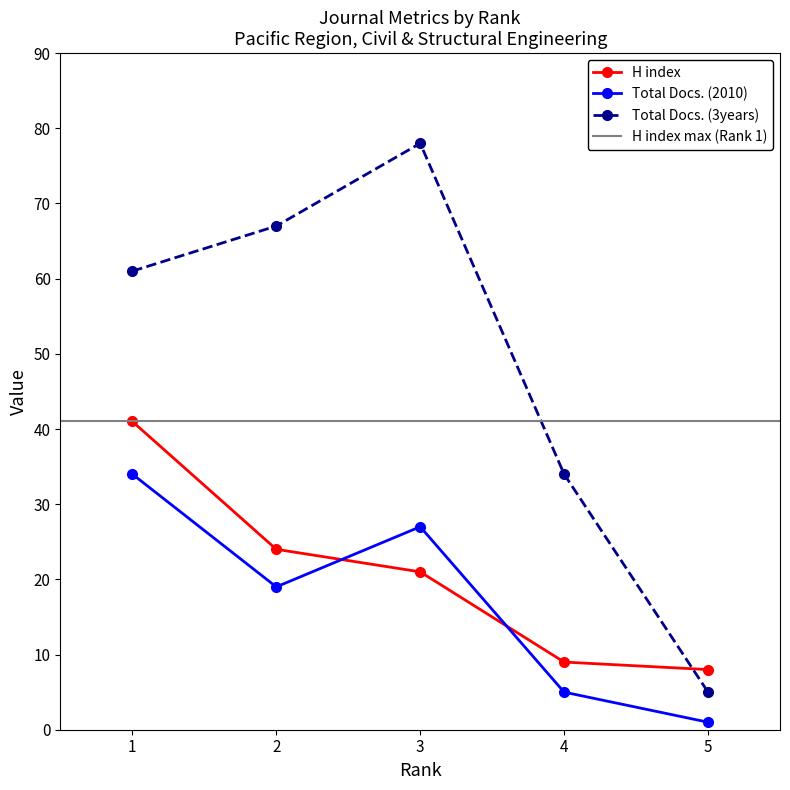

What is the value of the Total Docs. (2010) point at the 5th from the left?

1